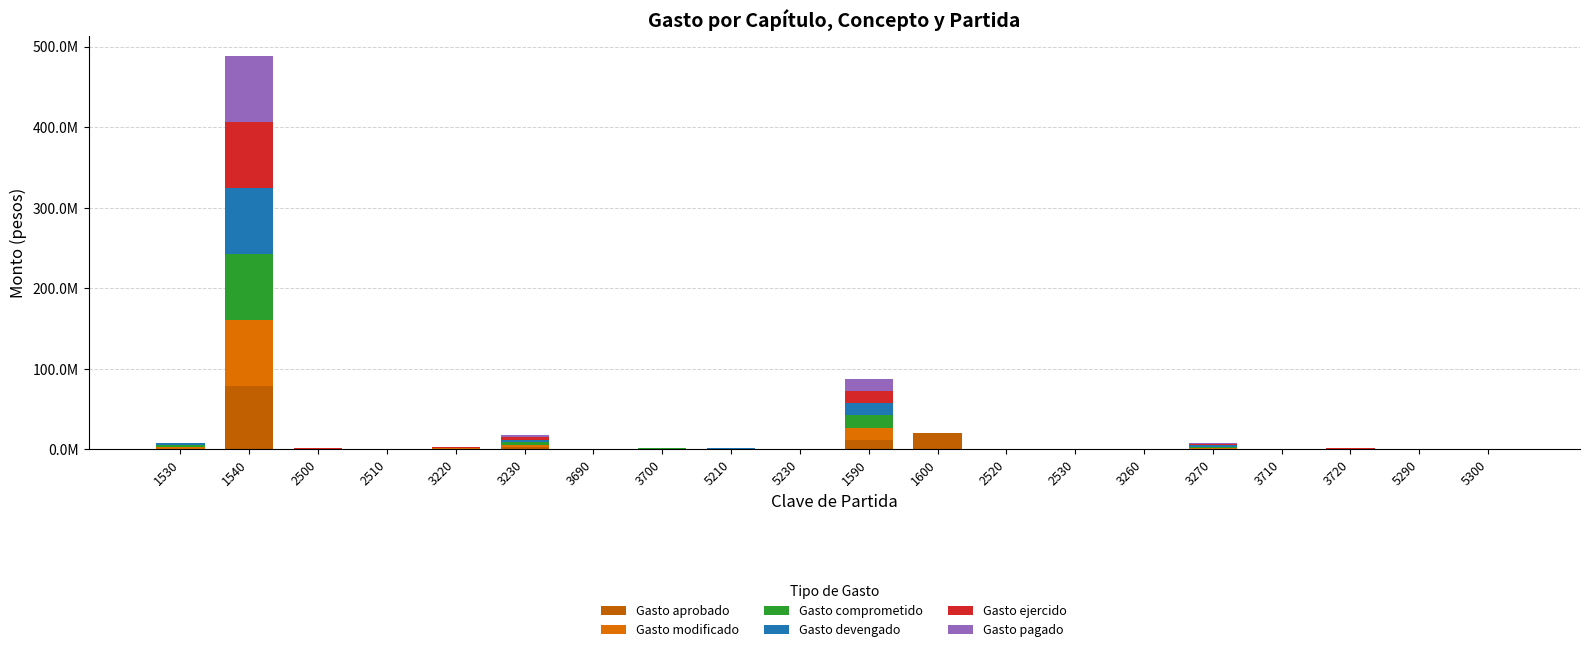

Where does the Gasto comprometido series first go above 140653?

1530